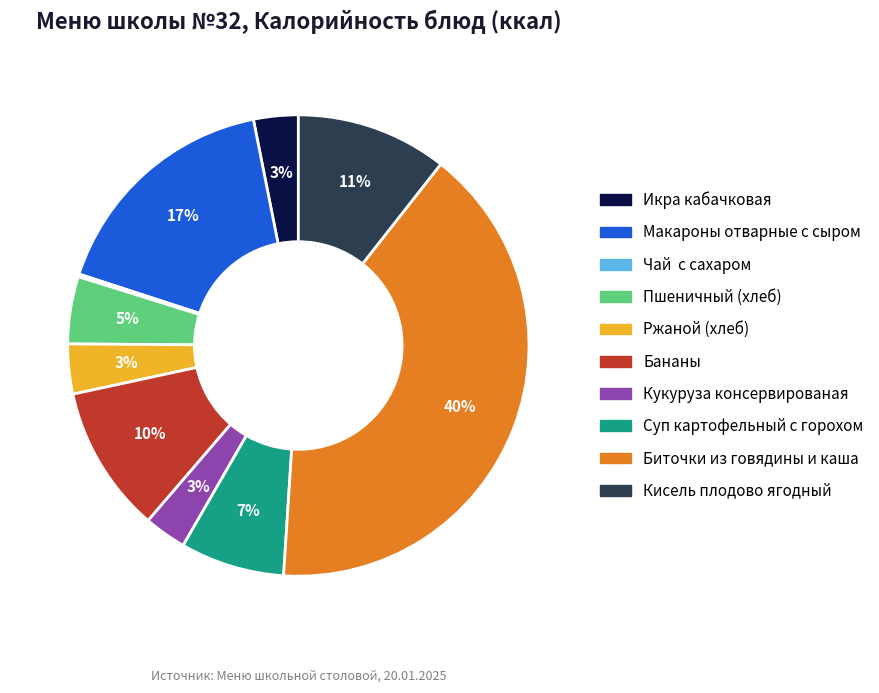

The Кукуруза консервированая slice represents 8% of the pie. True or false?

False